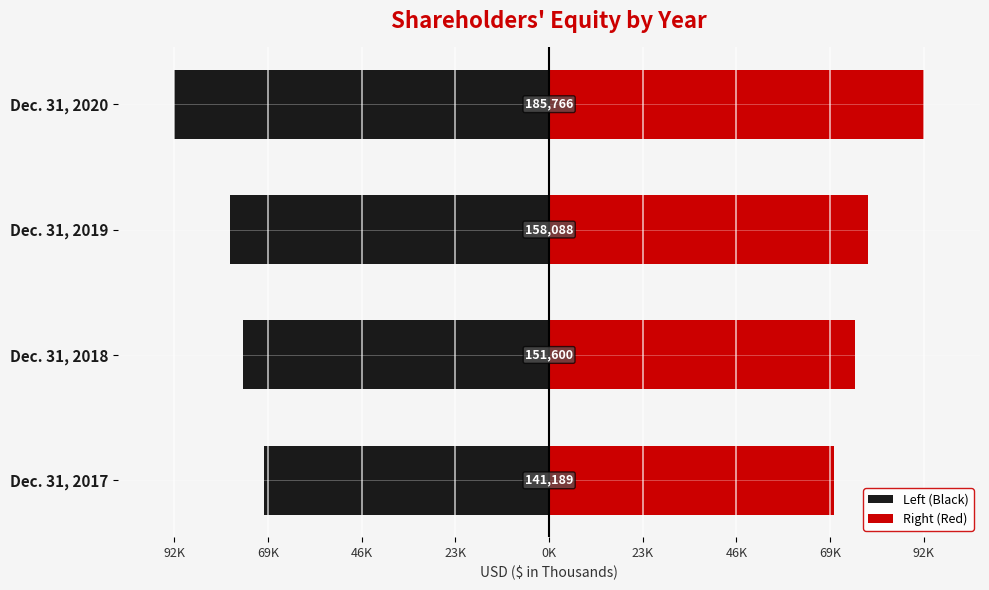

At Dec. 31, 2019, list the series in order from largest to smallest.

Right (Red), Left (Black)